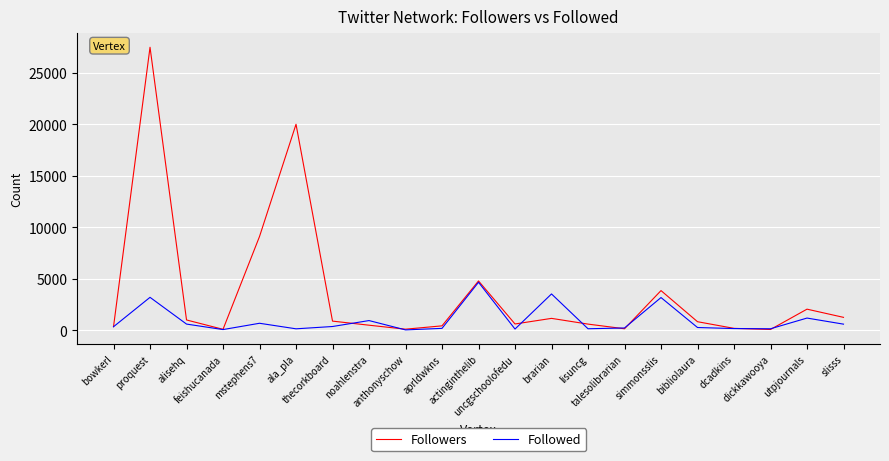

Where is Followers nearest to the value 13762?

mstephens7